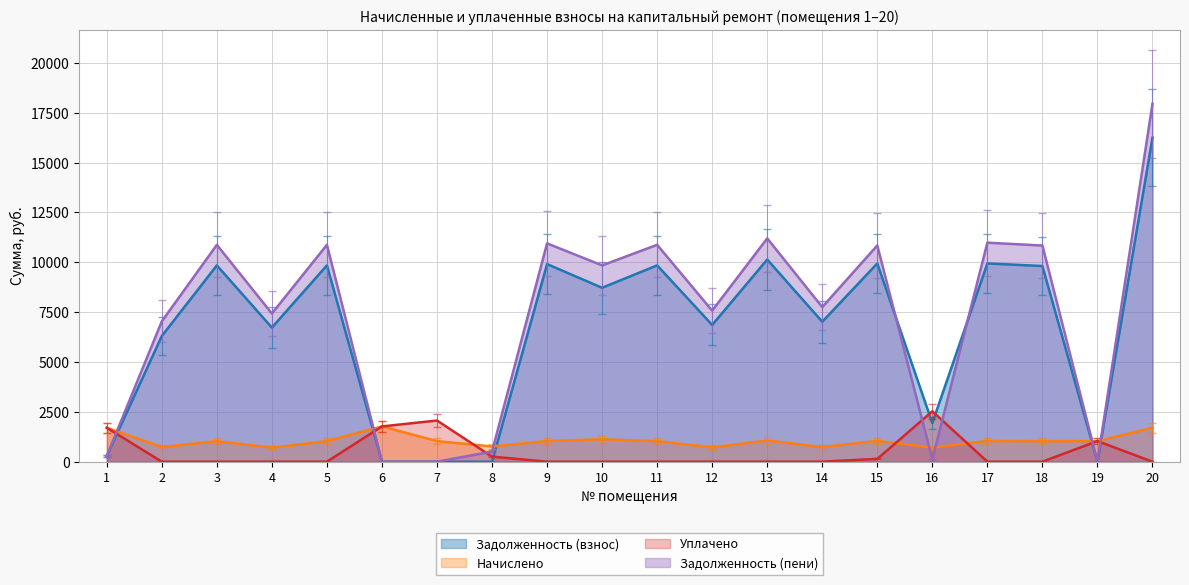

At which category is the sum across all series the highest?

20